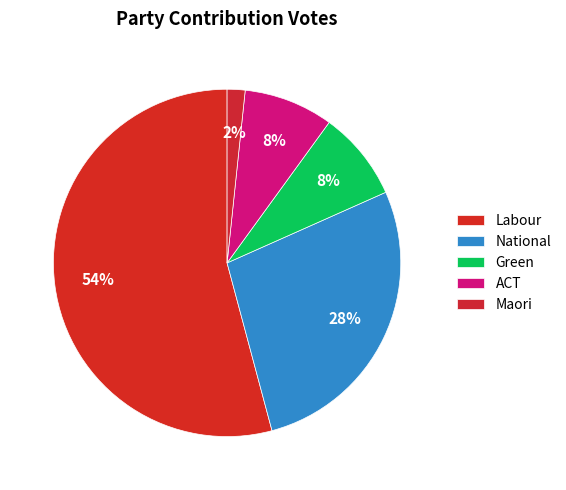

The ACT slice represents 16% of the pie. True or false?

False